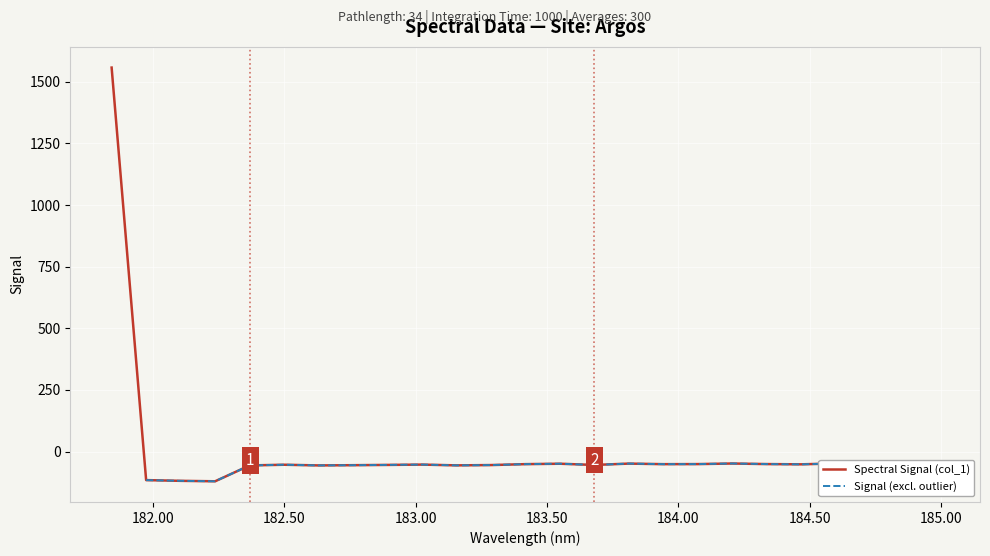

What is the label of the 6th point from the right?

184.3357763242